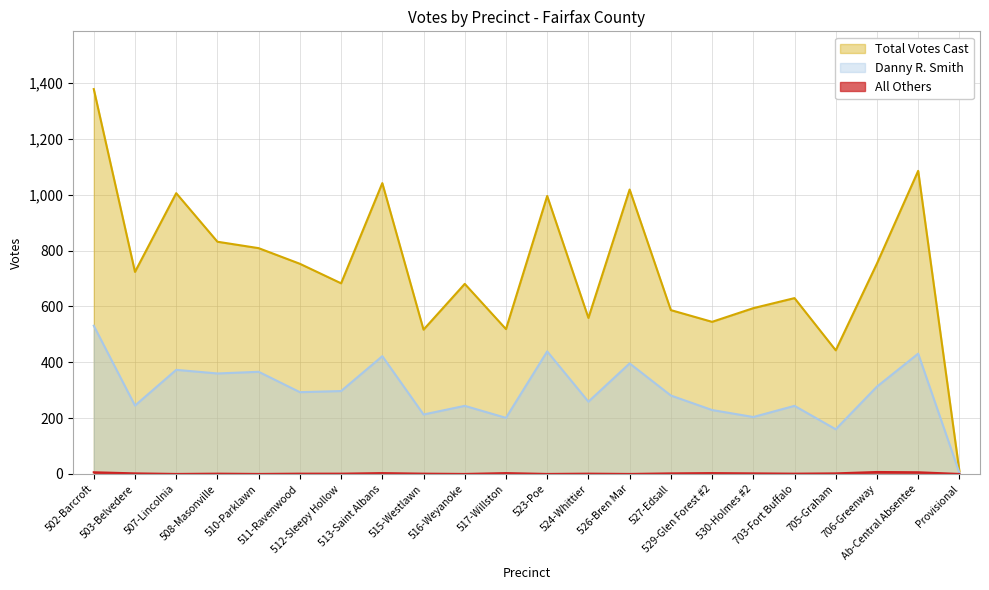

Which series has the largest total across all categories?

Total Votes Cast